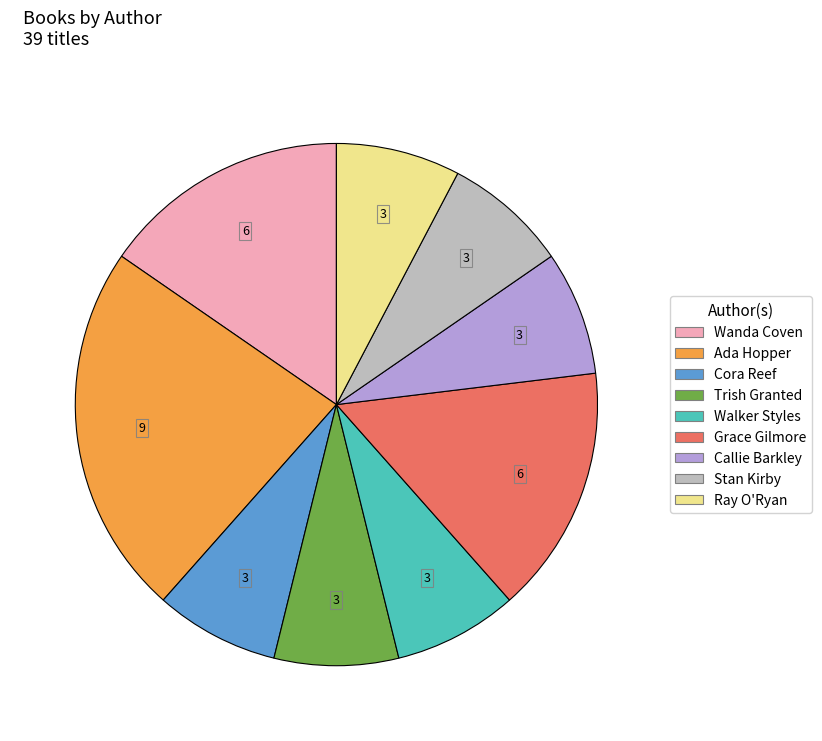

Is the sum of Grace Gilmore and Stan Kirby greater than half?

No